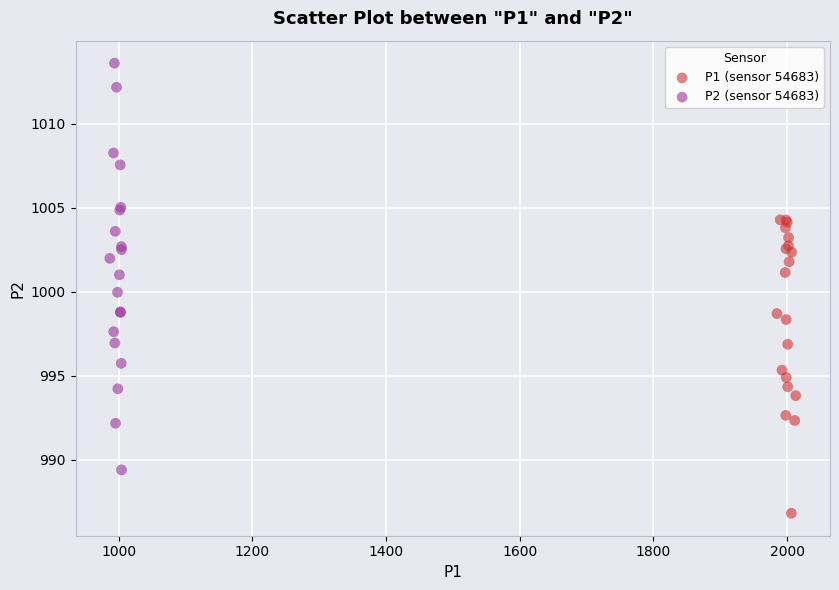

Which series reaches the maximum Y coordinate?

P2 (sensor 54683)